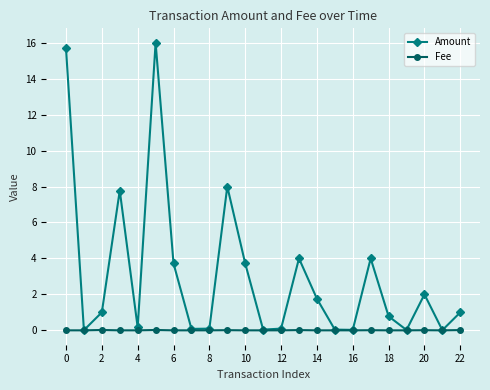

Which series has the largest range (max minus min)?

Amount